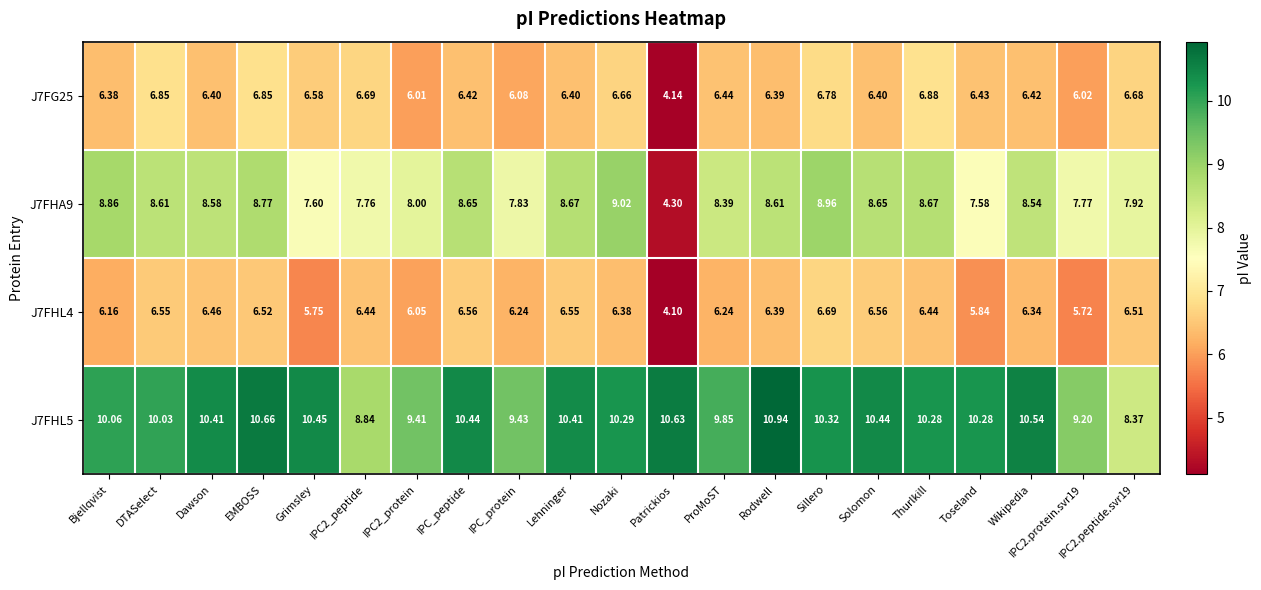

At which label is J7FG25 closest to 5?

Patrickios